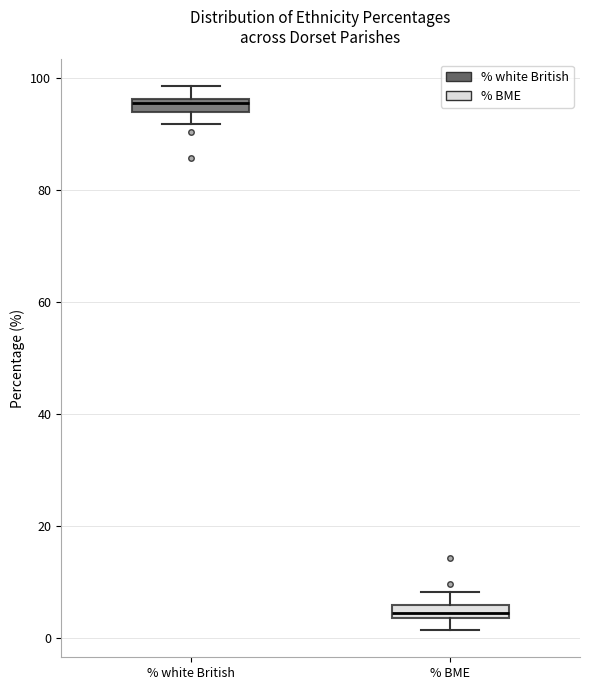

Which box's median line is the lowest?

% BME